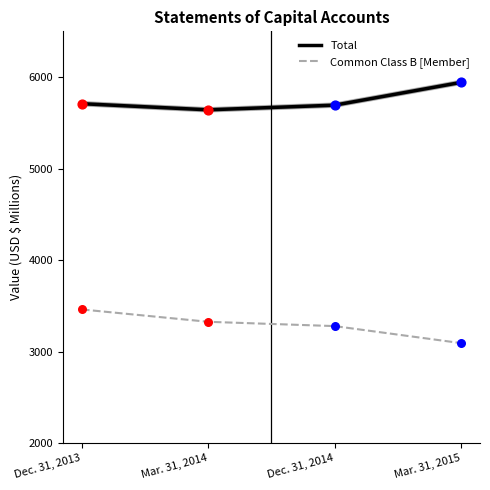

Which series reaches the maximum Y coordinate?

Total